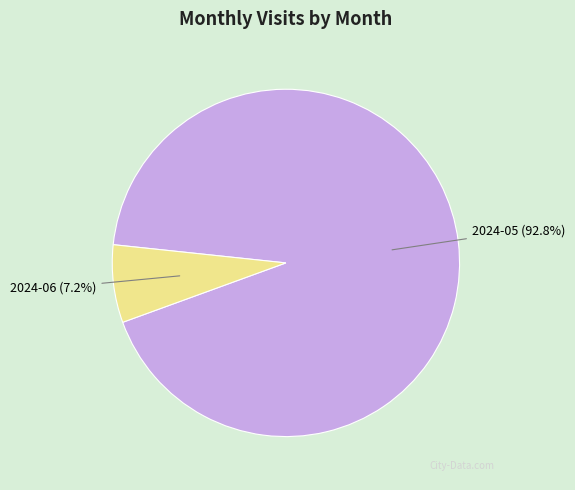

Which has a higher value, 2024-06 or 2024-05?

2024-05